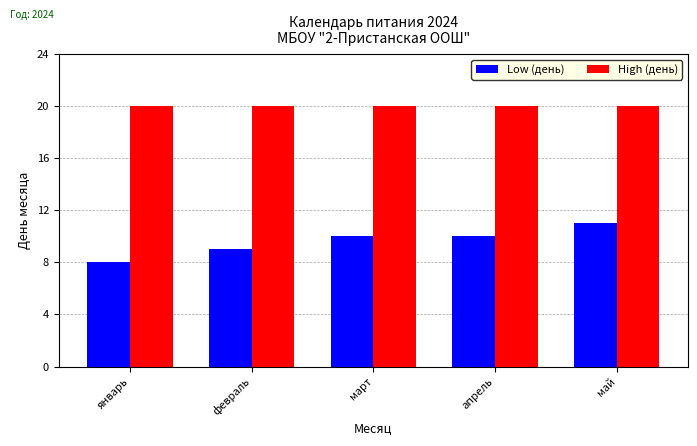

What value does the High (день) series have at февраль?

20